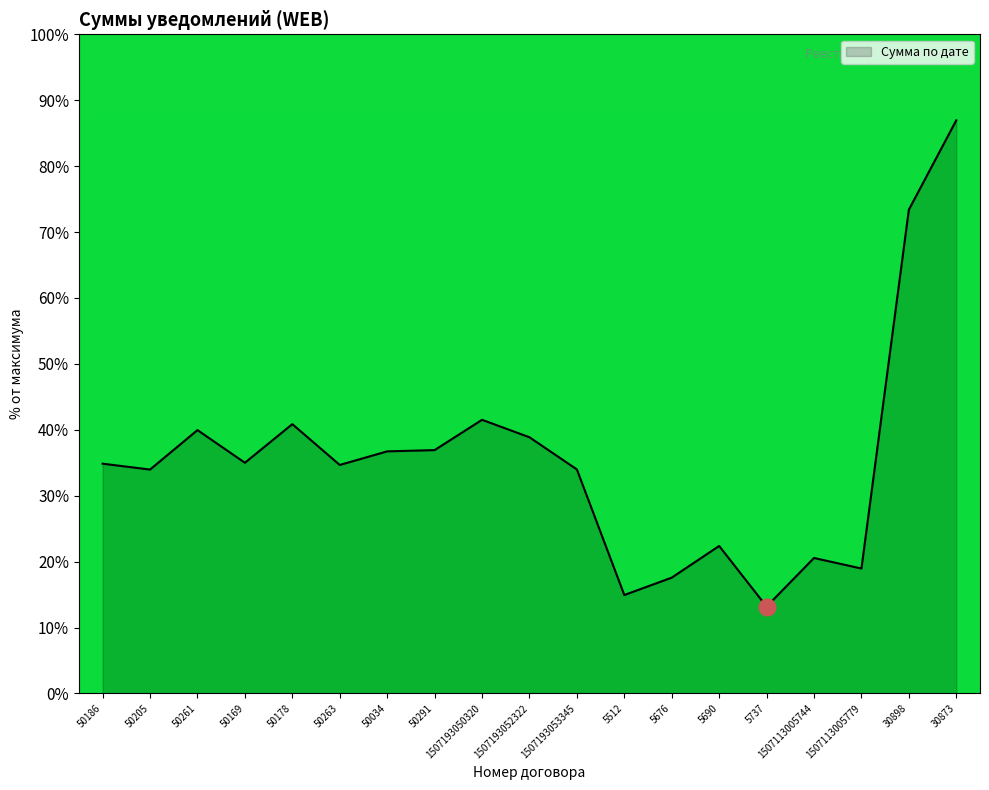

What is the approximate value at 30898?

73.4